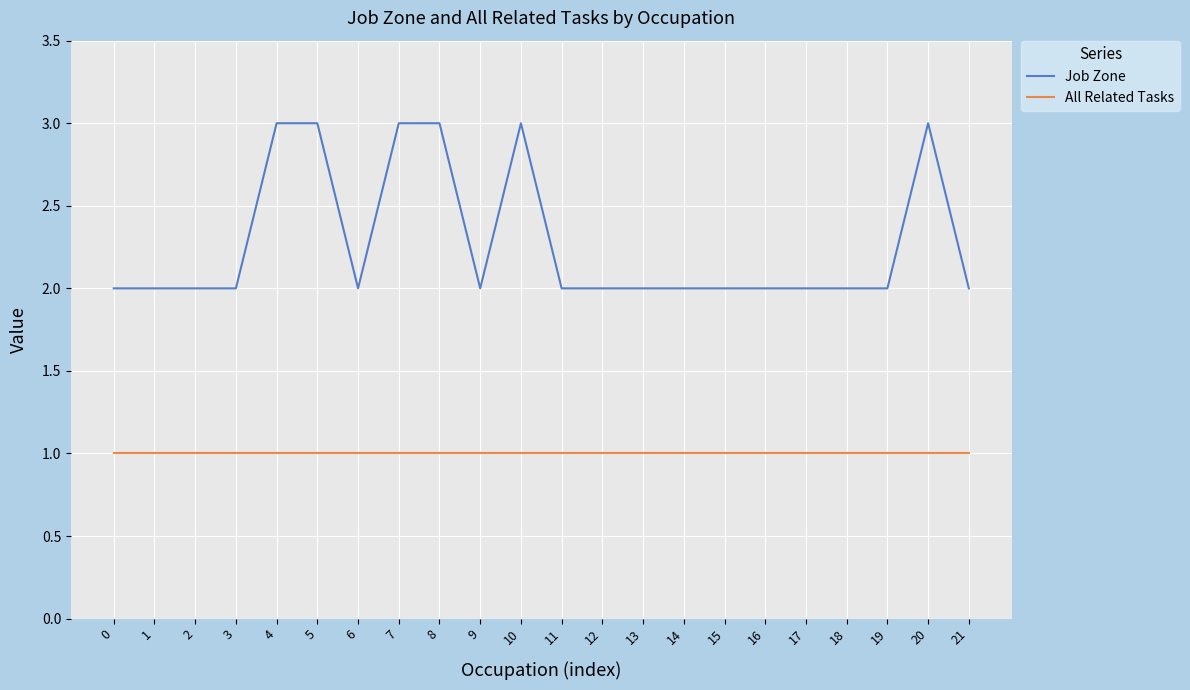

True or false: Job Zone and All Related Tasks intersect in this chart.

False